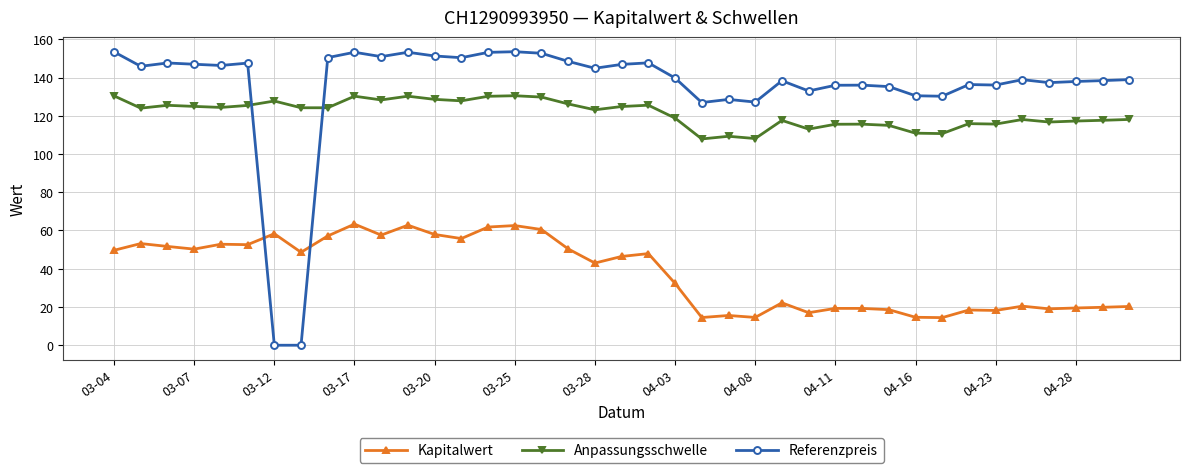

Which series ends up on top after the final intersection of Kapitalwert and Referenzpreis?

Referenzpreis